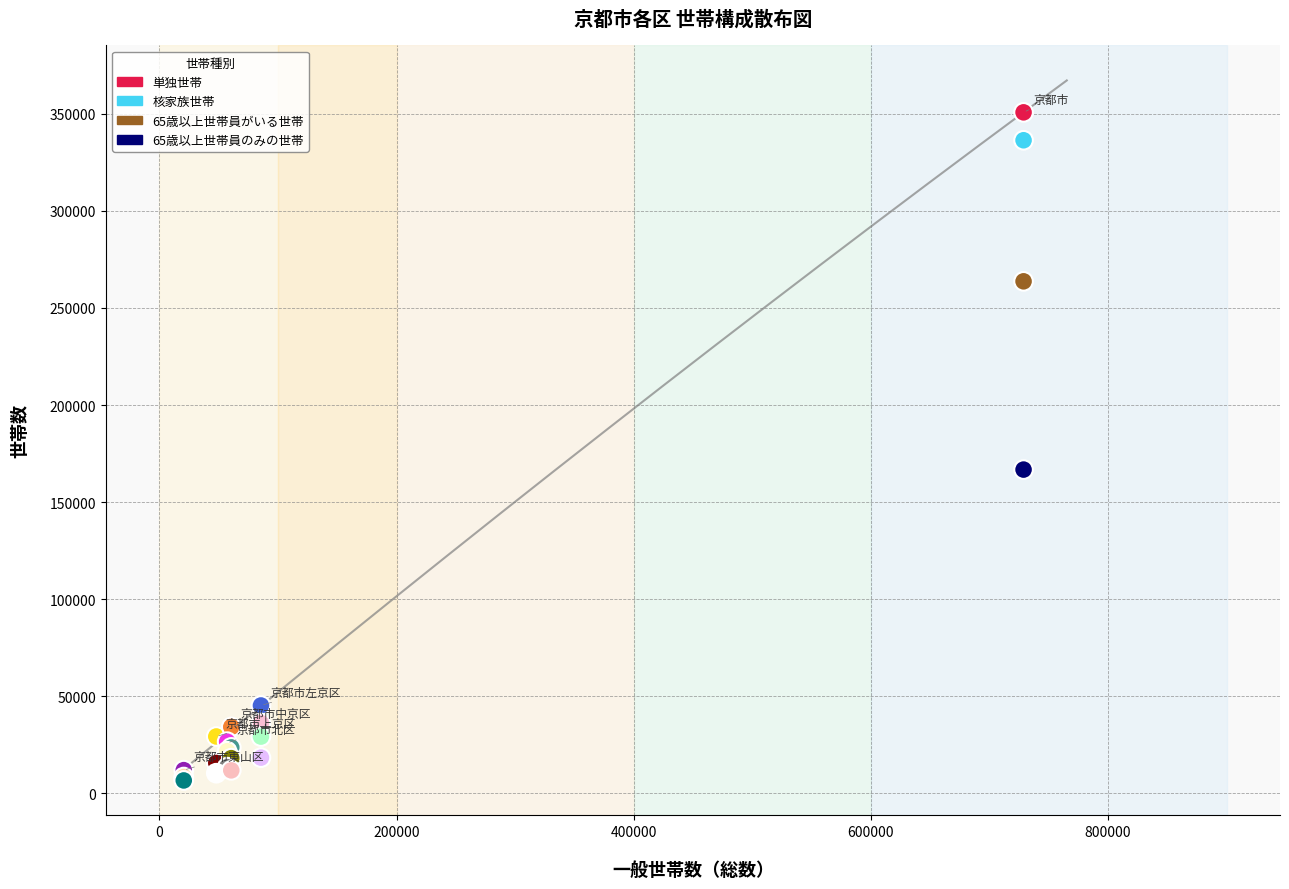

Across all series, what Y value is closest to 178679?

166732